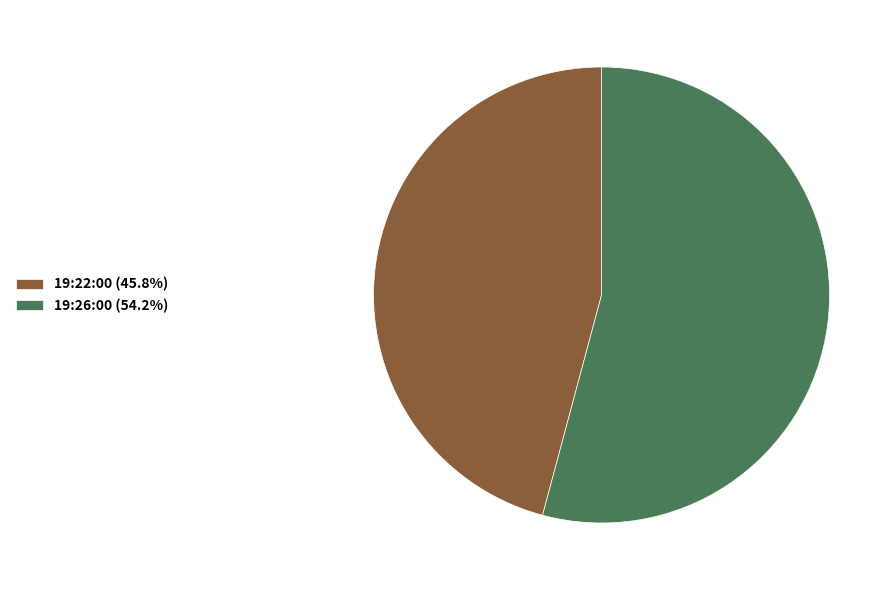

Is there a majority slice in this chart?

Yes